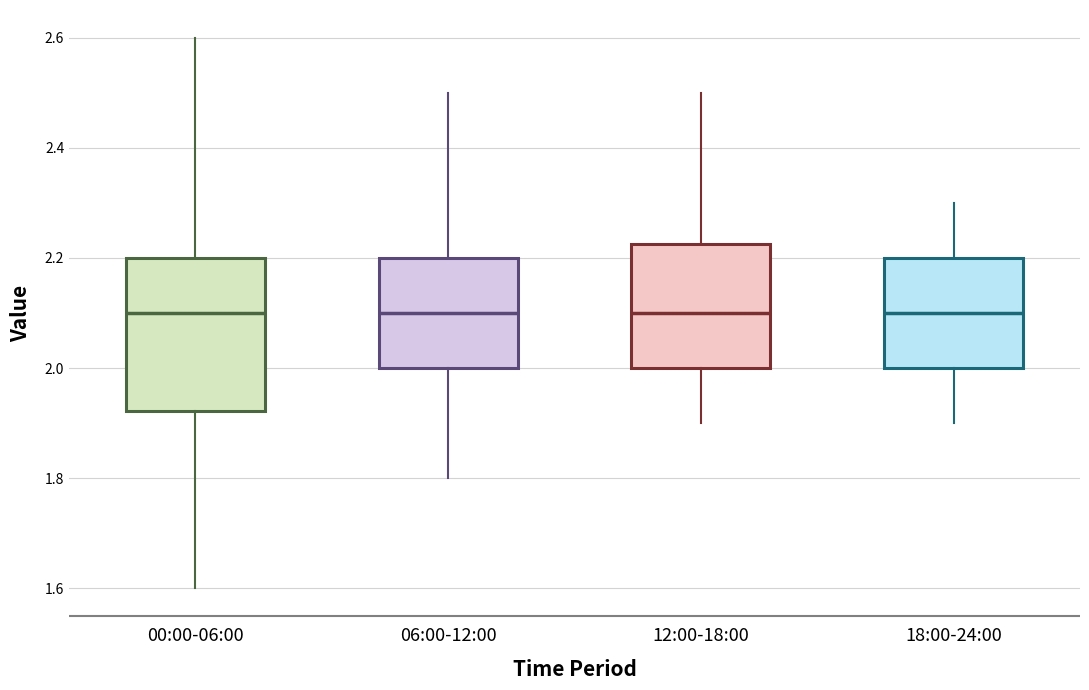

Where does the upper whisker of the box for 00:00-06:00 end on the y-axis? The values are not printed on the chart, so give them approximately, as read against the axis.

2.60